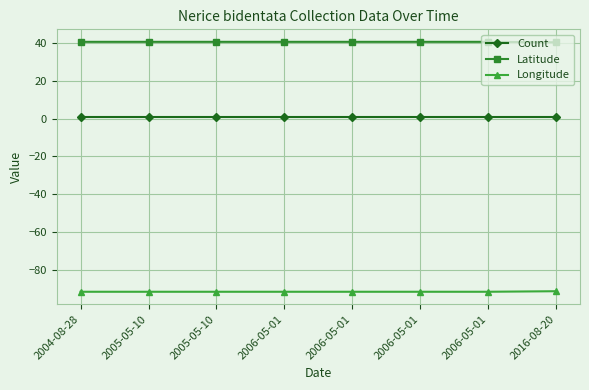

How many lines are shown in the chart?

3